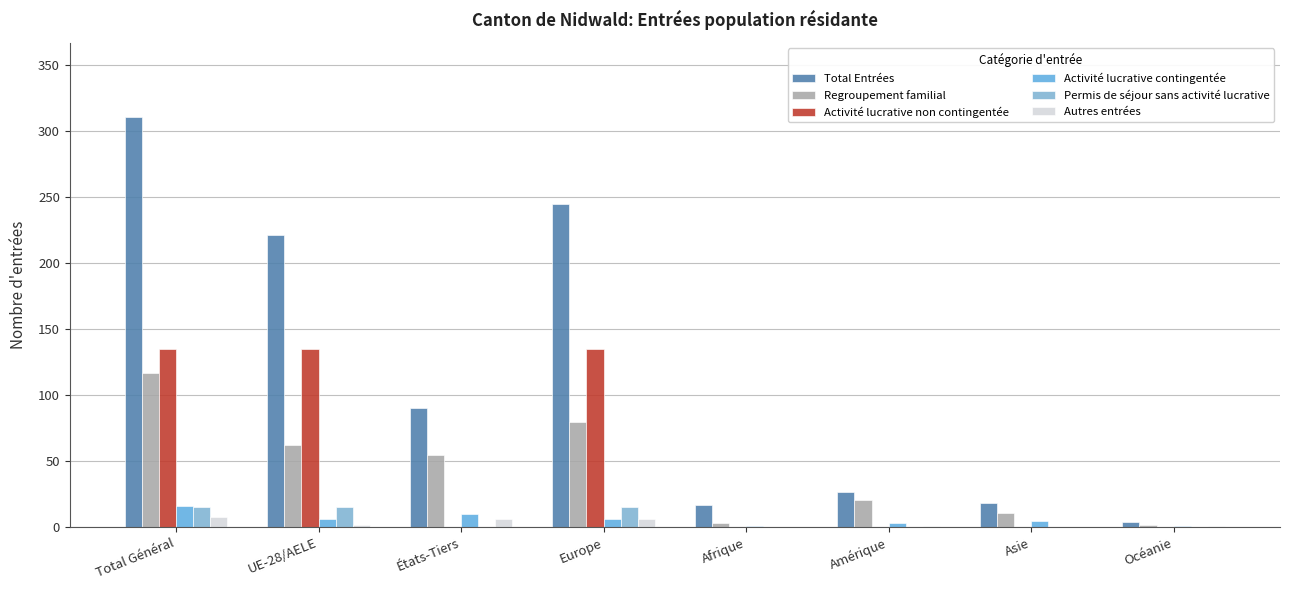

At which category is the sum across all series the highest?

Total Général